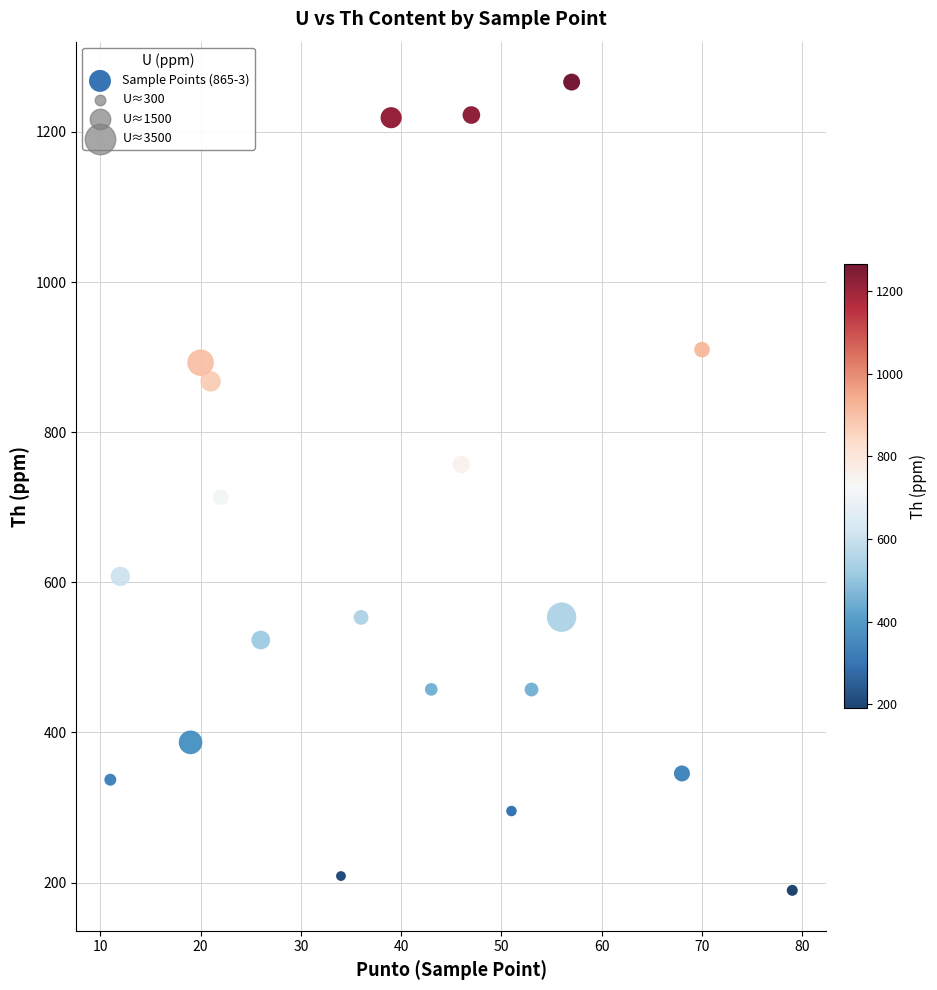

What is the range of X values (max minus min)?

68.0